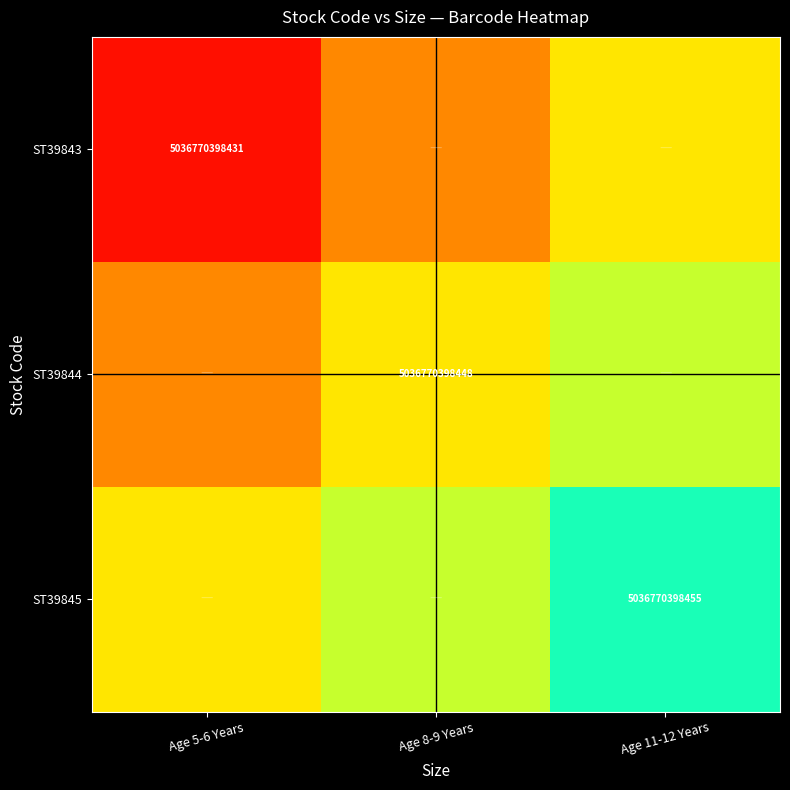

True or false: ST39845 has a value of 1.2 at Age 8-9 Years.

False